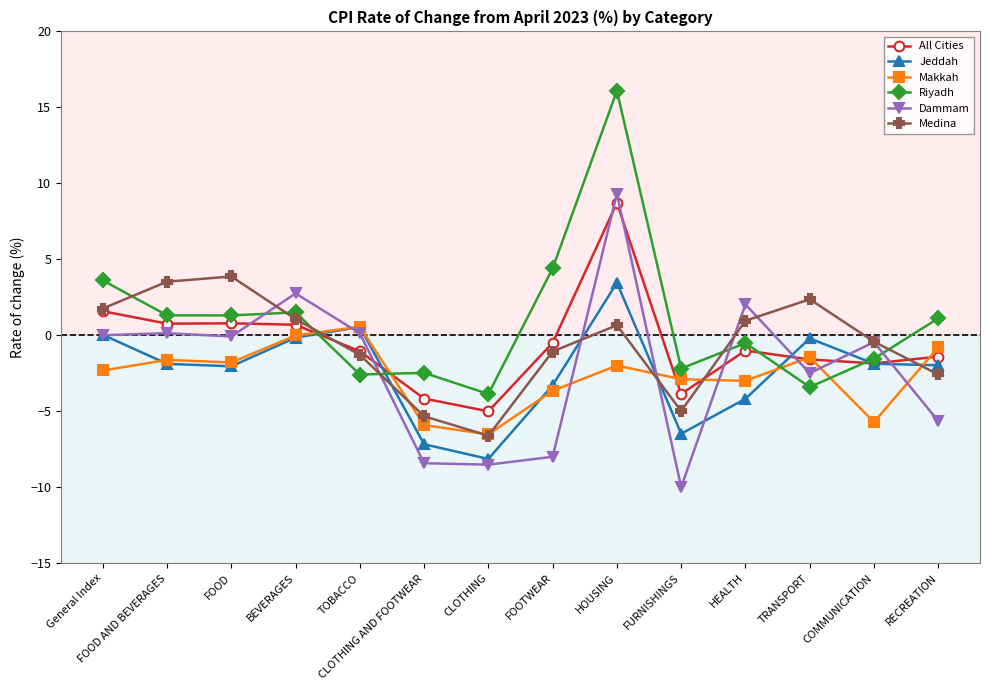

True or false: Jeddah has more than 0 interior local peaks.

True